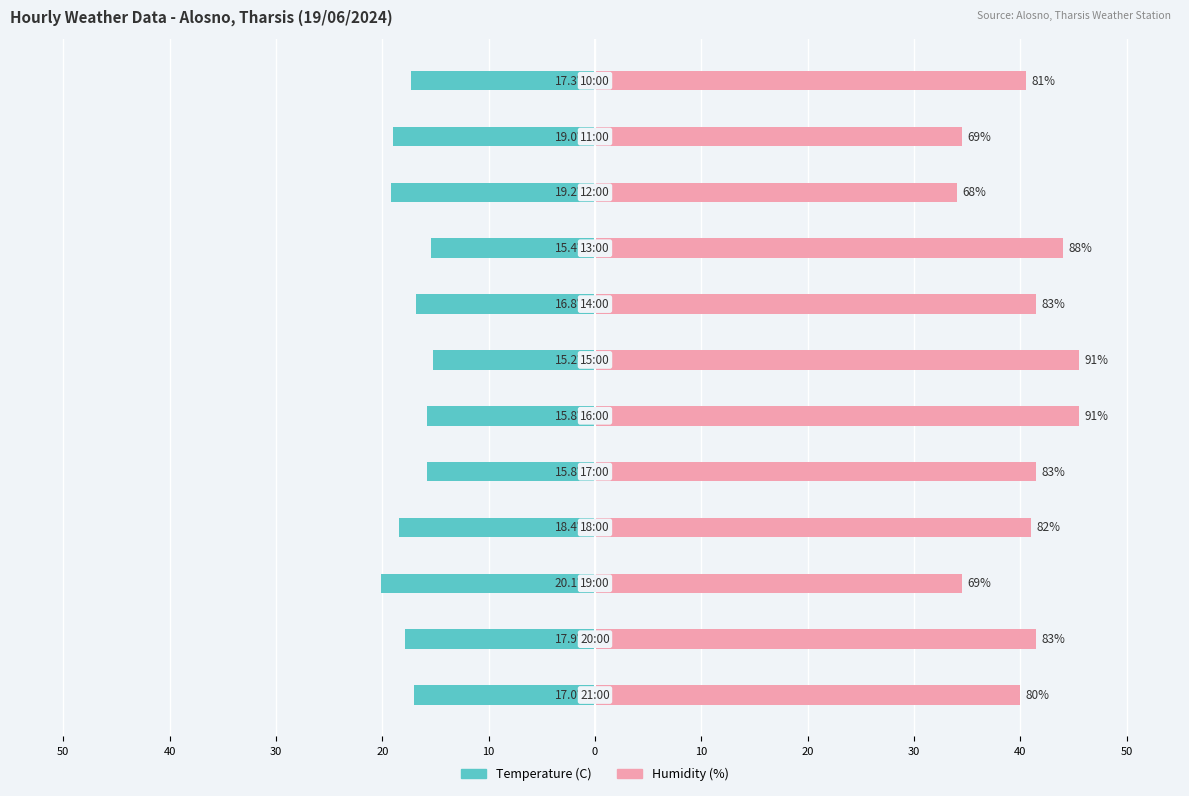

How many groups of bars are there?

12